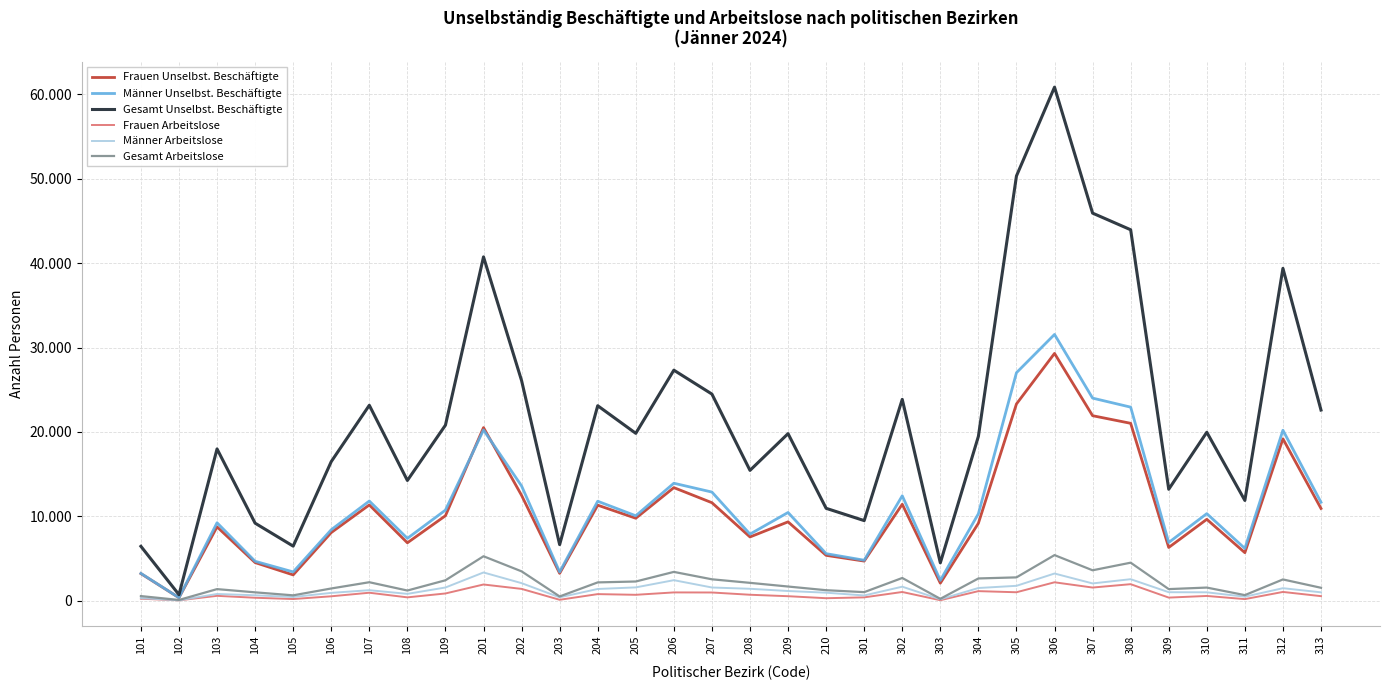

True or false: Männer Arbeitslose and Männer Unselbst. Beschäftigte cross at least once.

False